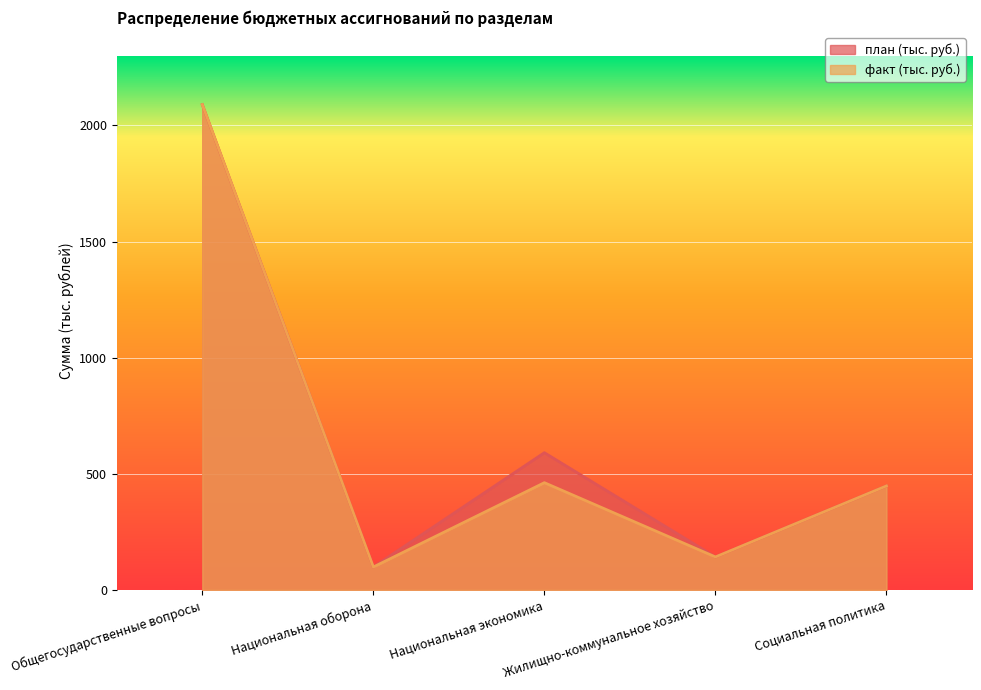

What is the value of the план (тыс. руб.) point at the 2nd from the left?

98.3